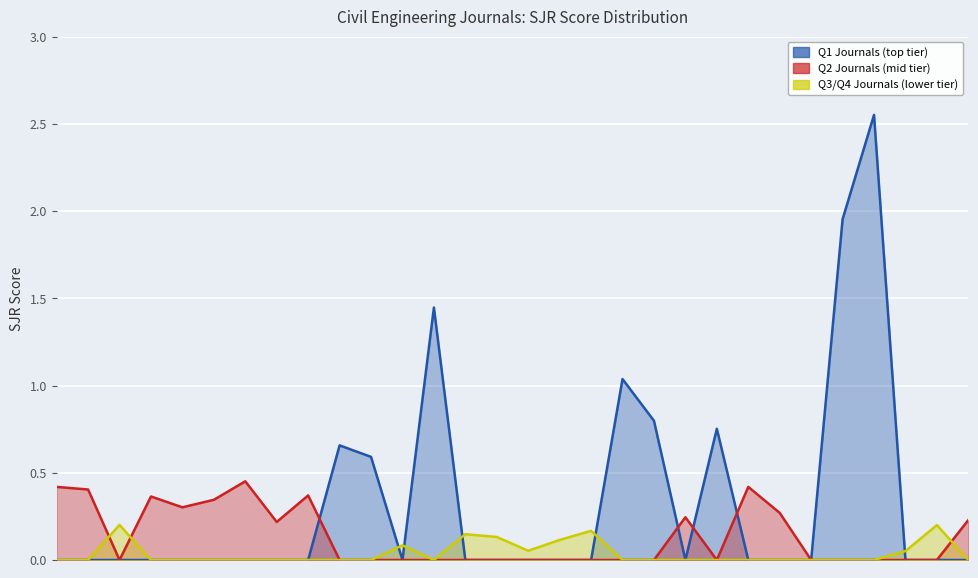

List the series in order of their peak value, highest first.

Q1 Journals (top tier), Q2 Journals (mid tier), Q3/Q4 Journals (lower tier)